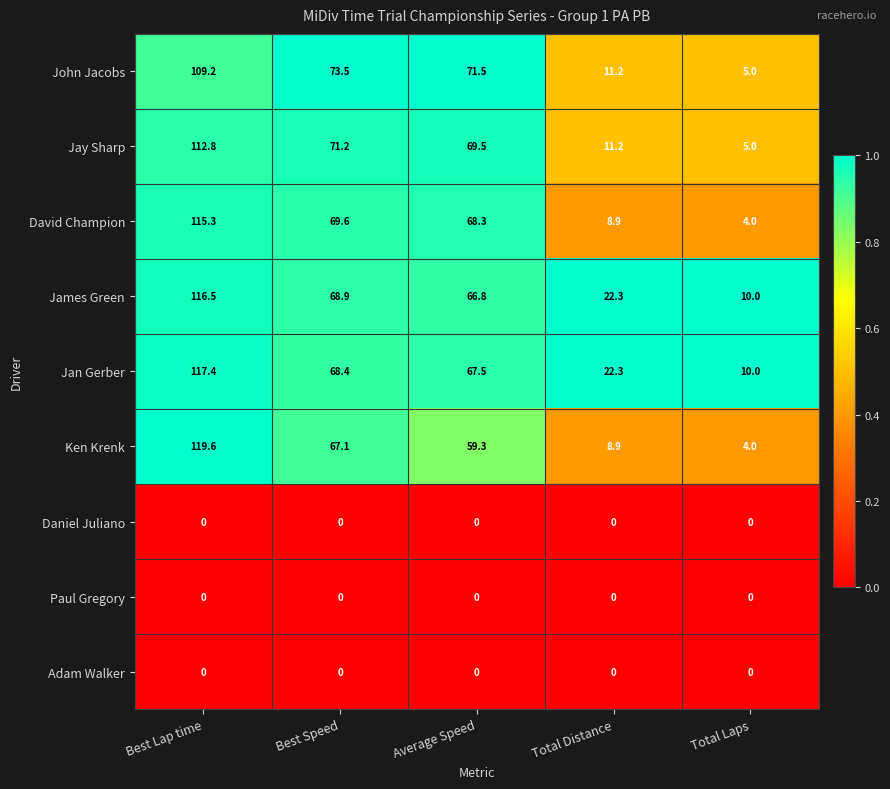

Is it true that Daniel Juliano equals 0.0 at Total Distance?

True